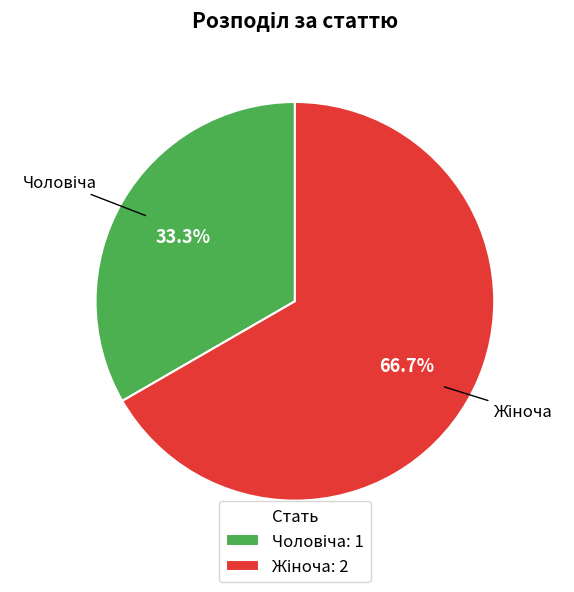

Is there any slice that represents more than half of the pie?

Yes